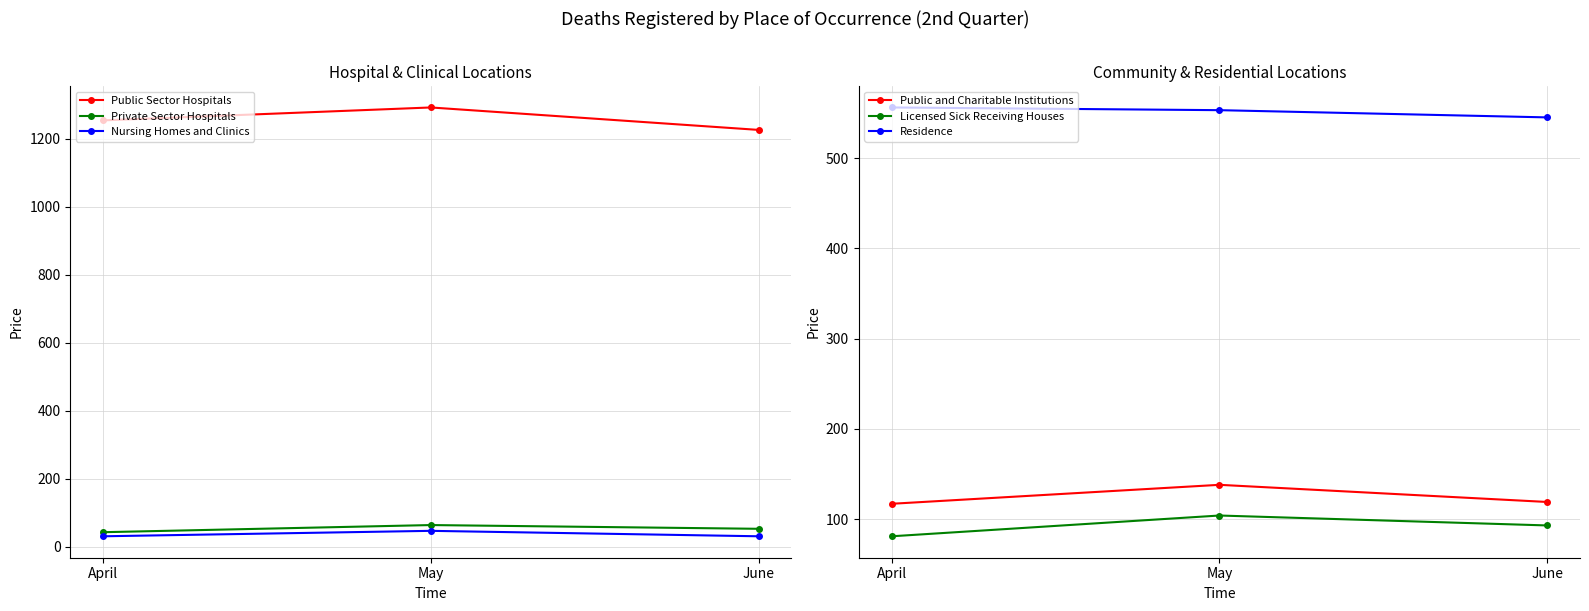

What is the maximum value for Public and Charitable Institutions?

138